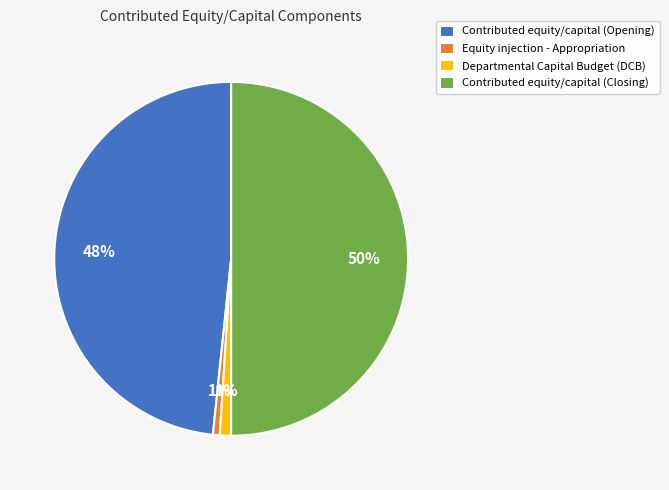

To the nearest percent, what percentage of the pie is Equity injection - Appropriation?

1%